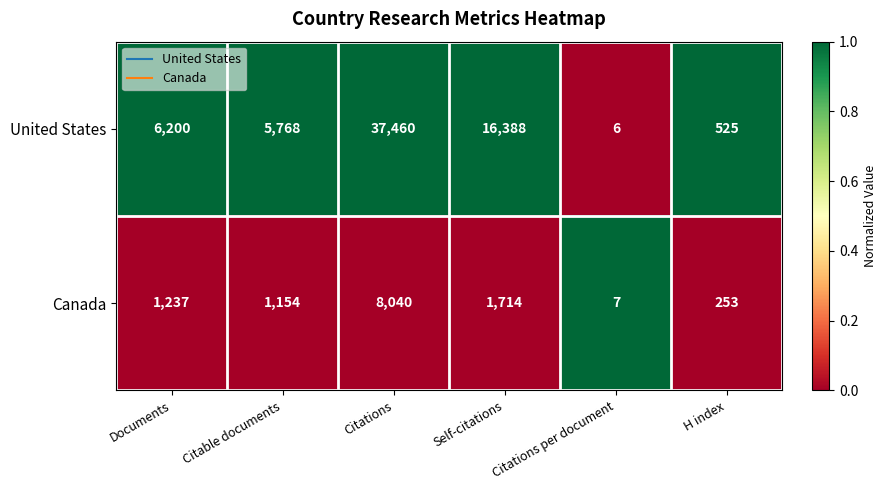

What is the sum of all Canada values?

12405